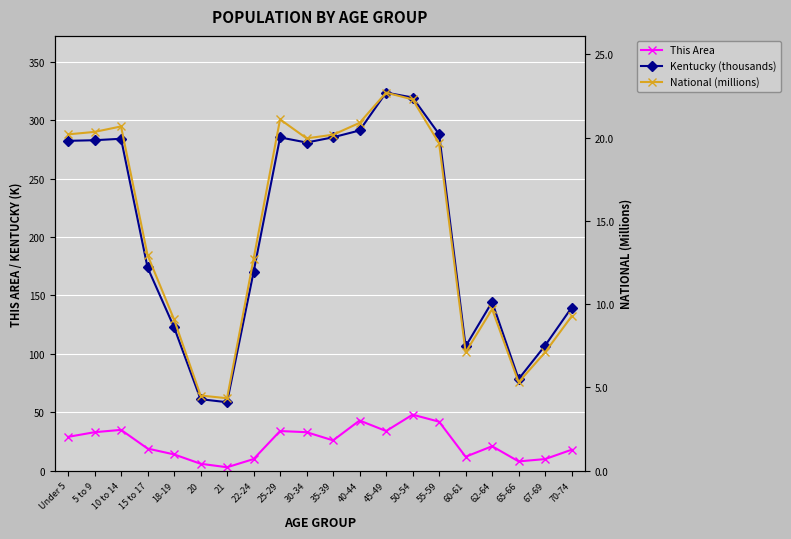

Is the value of National (millions) at 67-69 greater than the value of This Area at 15 to 17?

No